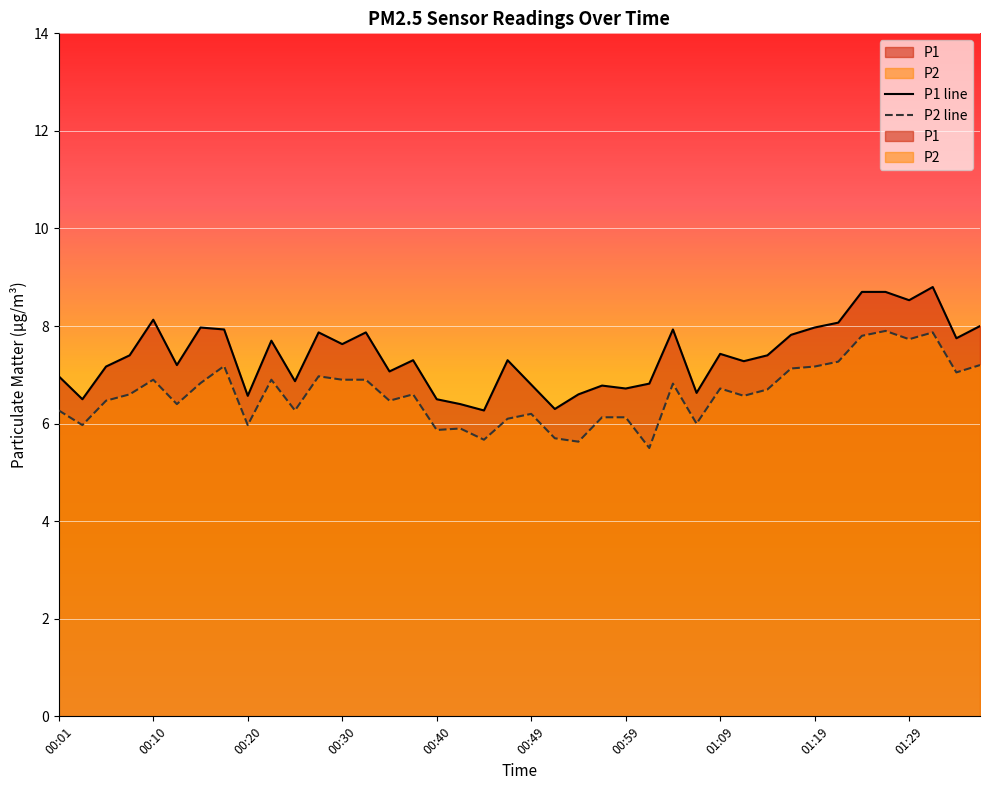

At which label does P2 line first exceed 6?

00:01